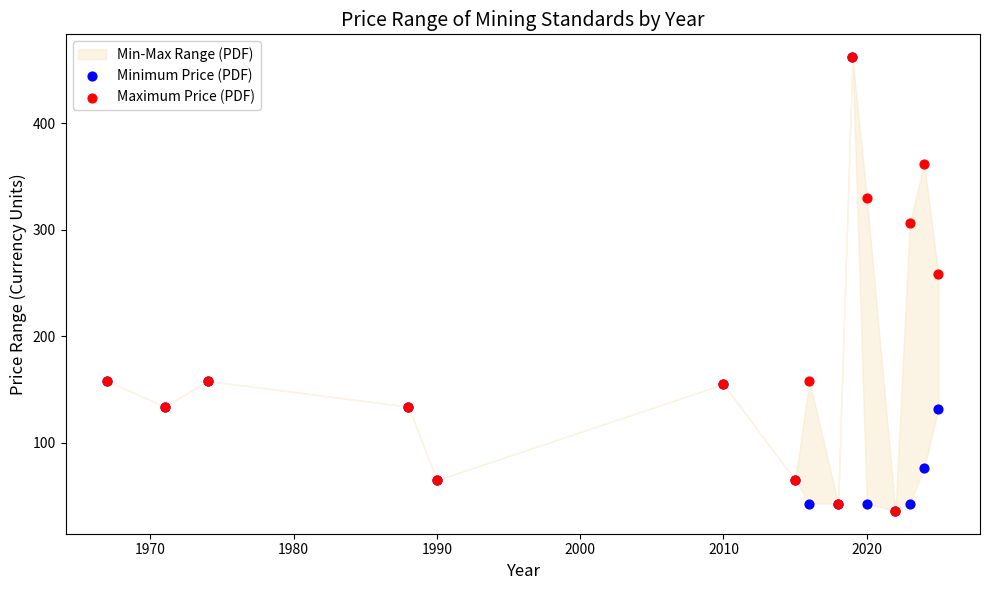

In the Minimum Price (PDF) series, what Y value is closest to 249?

158